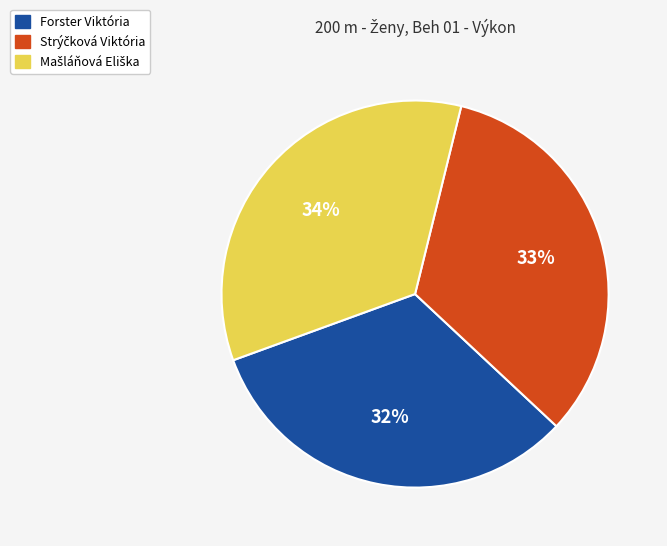

How many slices are in this pie chart?

3